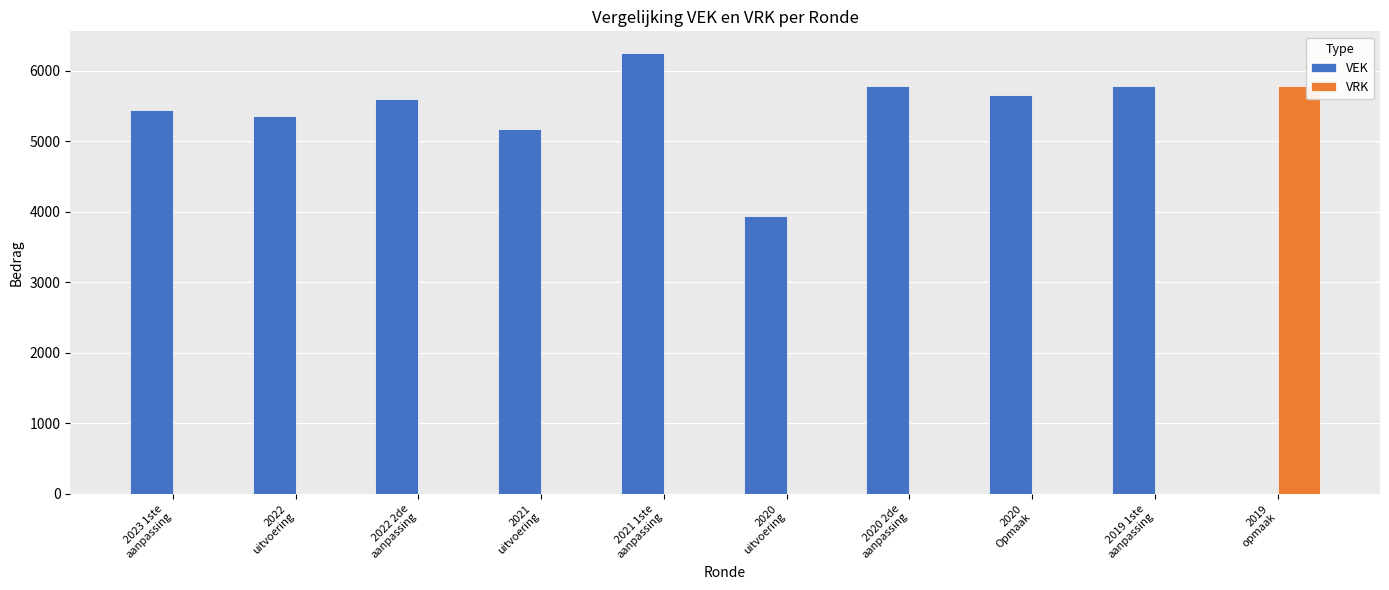

Which series has the largest total across all categories?

VEK